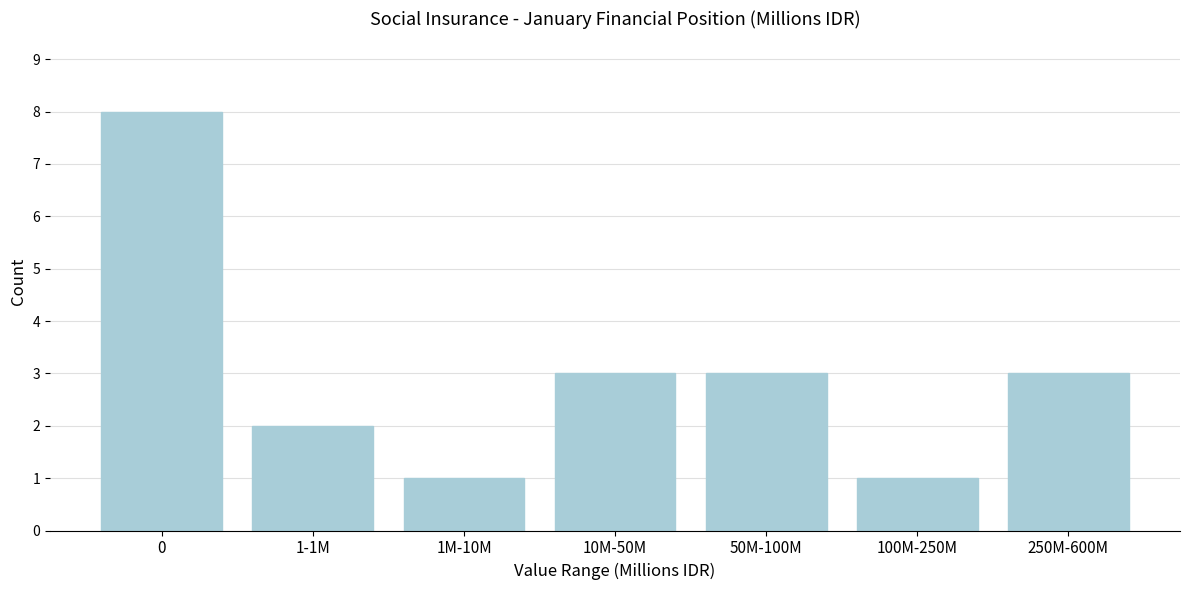

Reading left to right, extract all data points from this chart.

0=8	1-1M=2	1M-10M=1	10M-50M=3	50M-100M=3	100M-250M=1	250M-600M=3